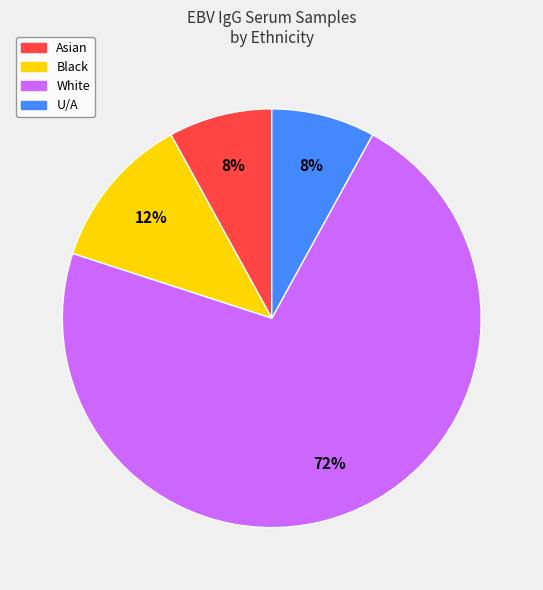

What percentage is the U/A slice, to the nearest percent?

8%